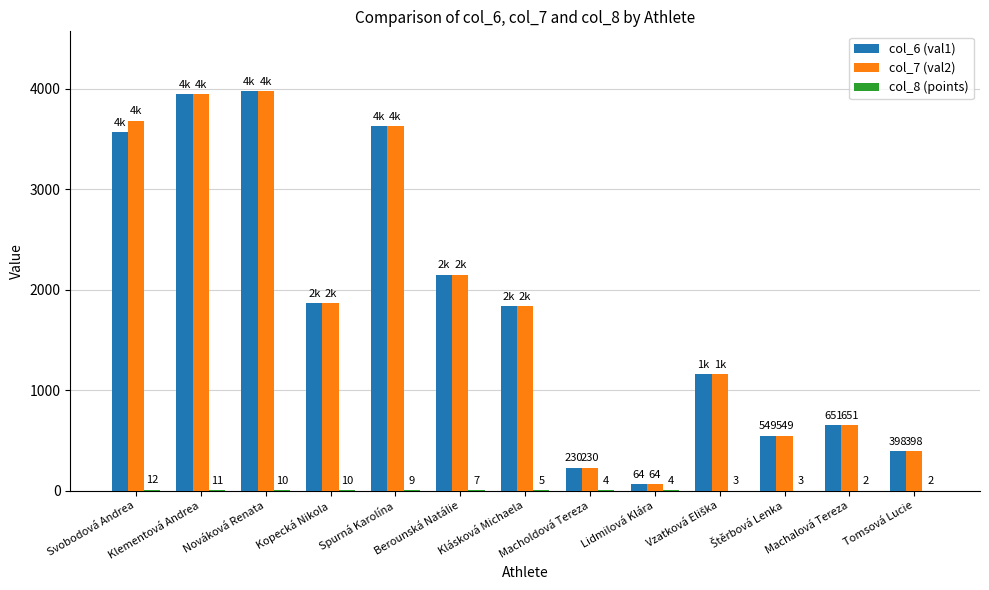

At which category does the chart reach its peak across all series?

Nováková Renata